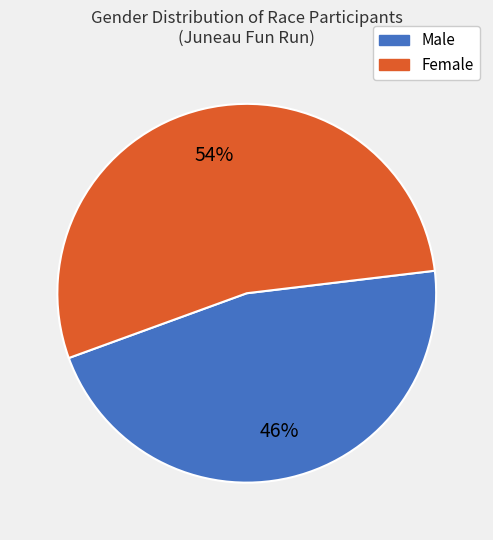

To the nearest percent, what is the average slice percentage?

50%